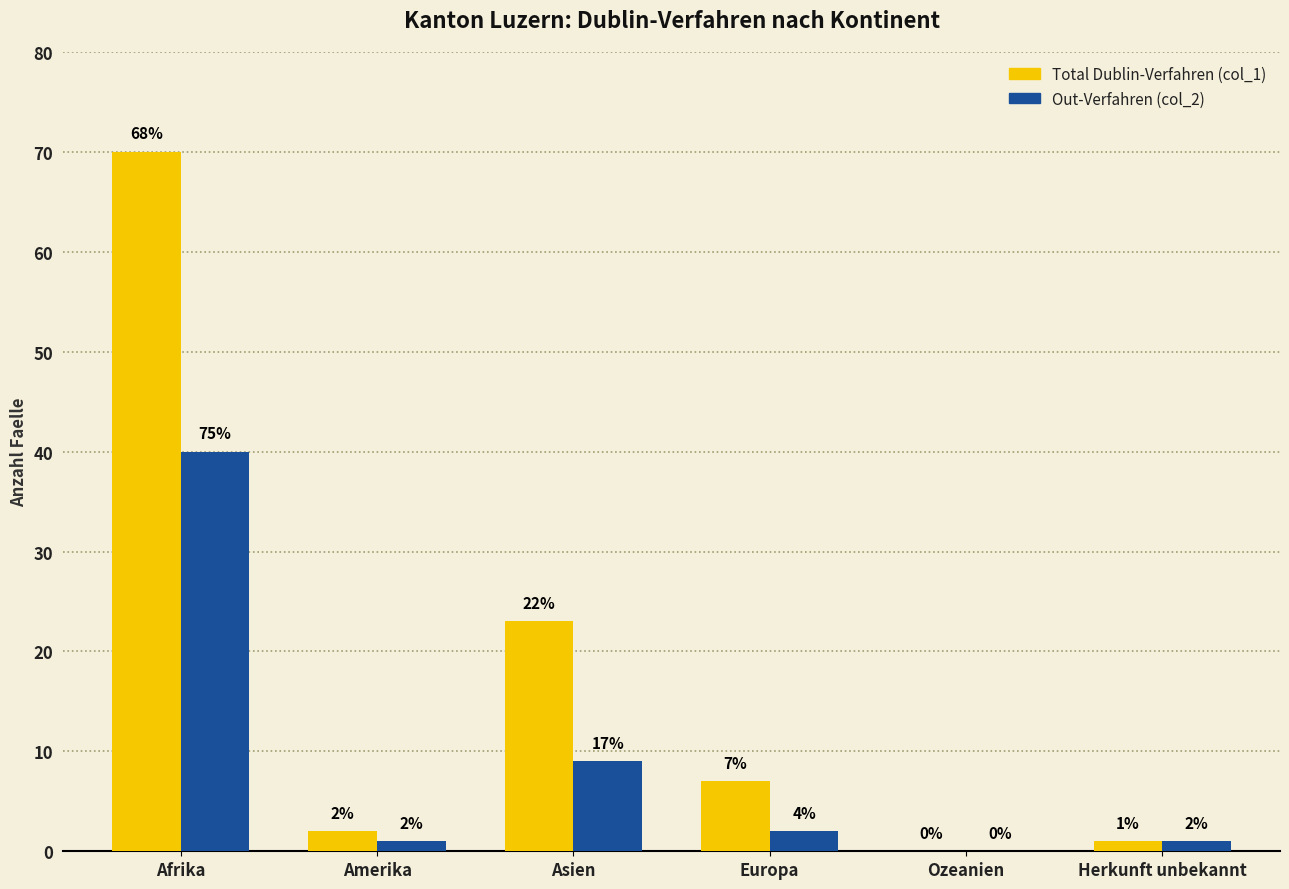

How many series are shown in this chart?

2